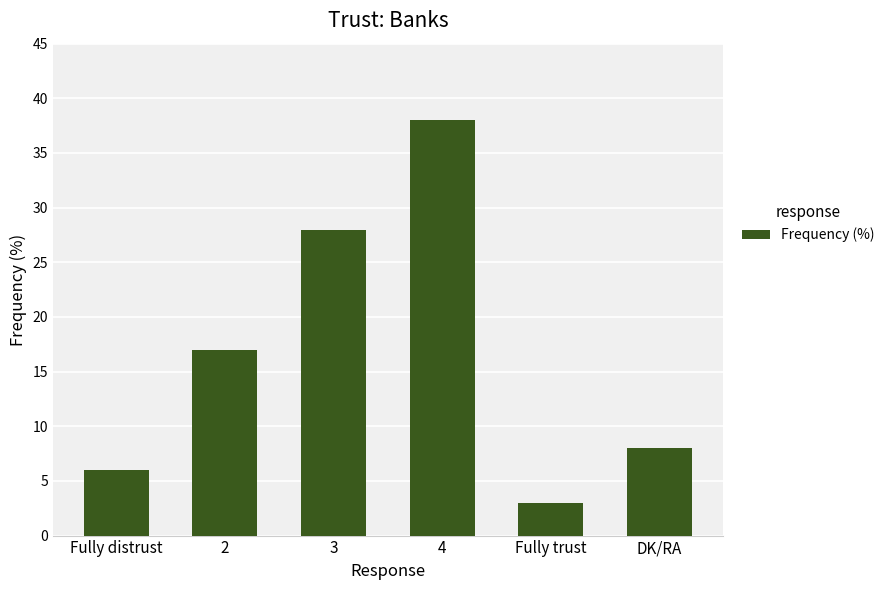

The value at 3 is 28. True or false?

True